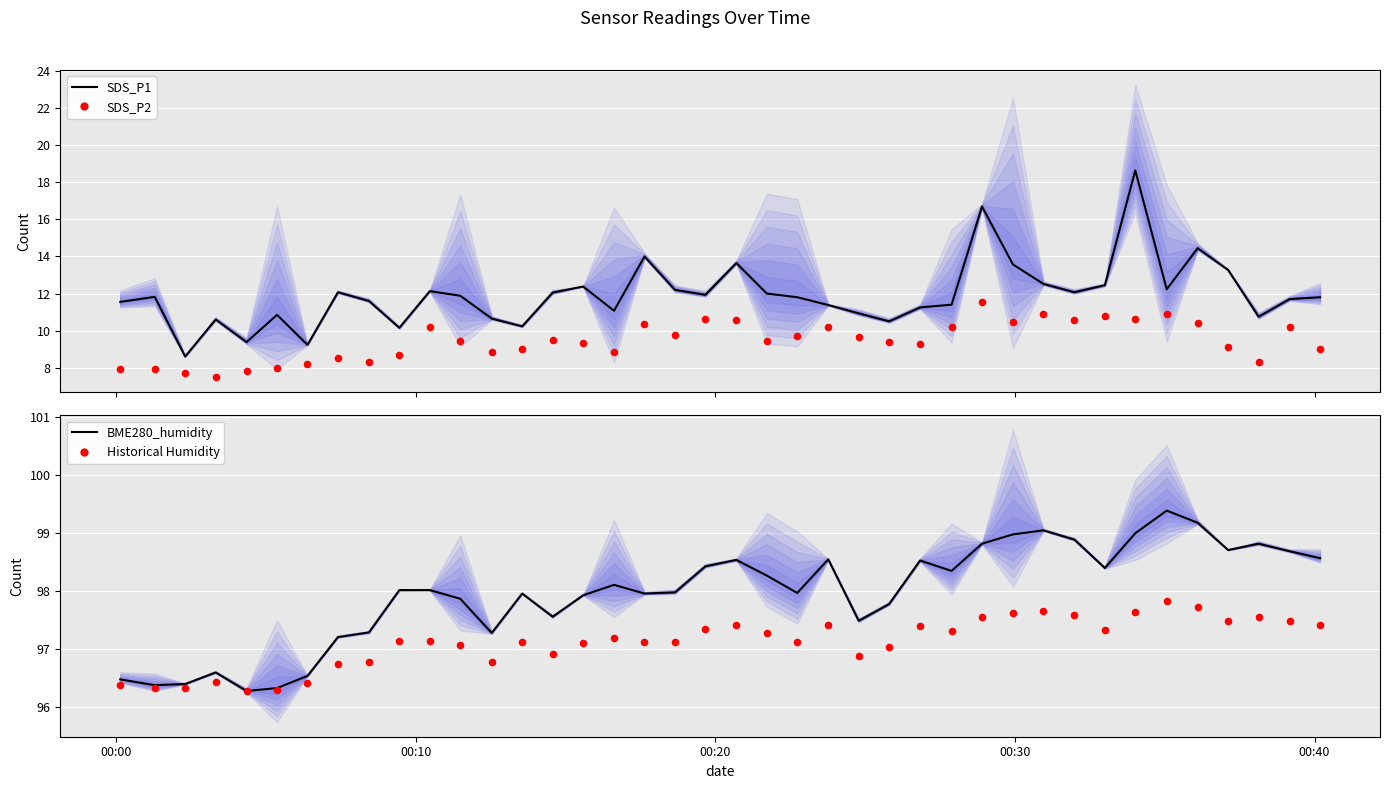

Which series reaches the minimum Y coordinate?

SDS_P2